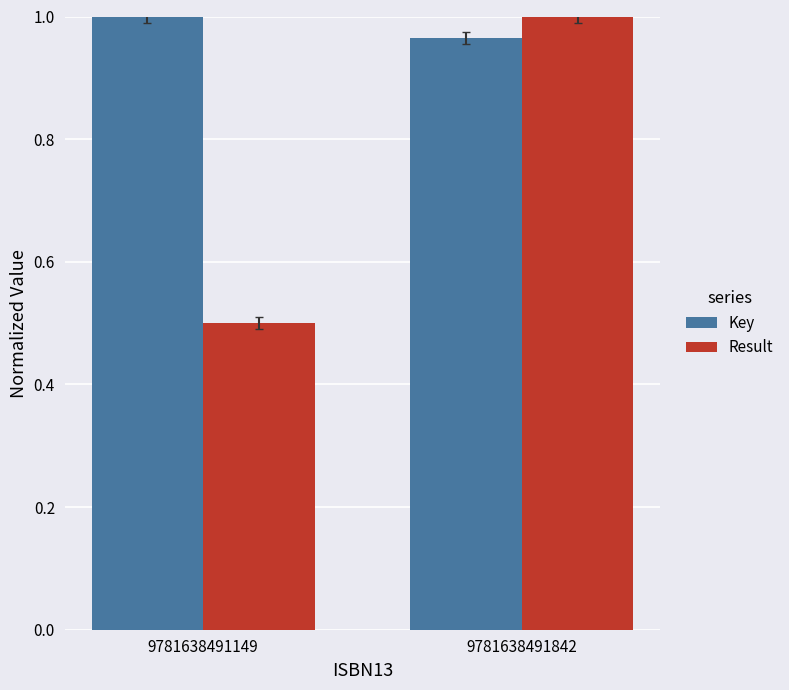

Which category has the lowest value in the Result series?

9781638491149